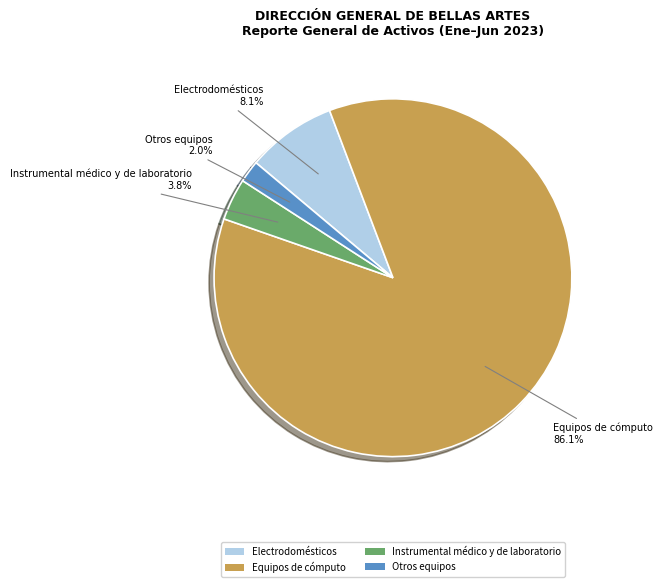

What percentage is the Electrodomésticos slice, to the nearest percent?

8%